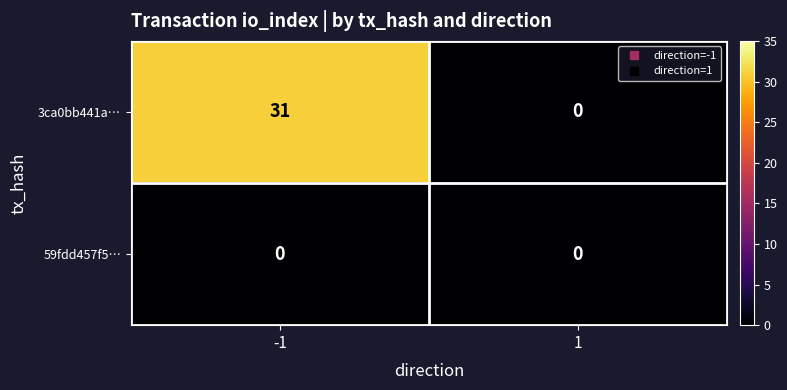

List the series in order of their overall mean, lowest first.

59fdd457f5…, 3ca0bb441a…